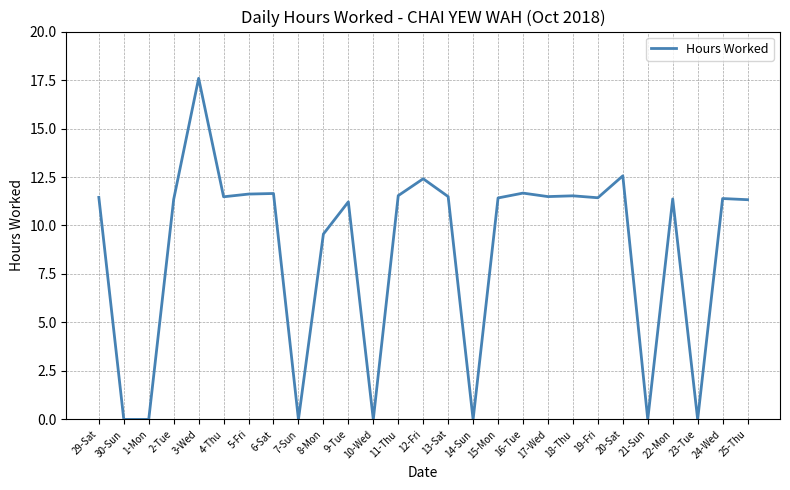

What is the difference between the values at 30-Sun and 5-Fri?

11.6